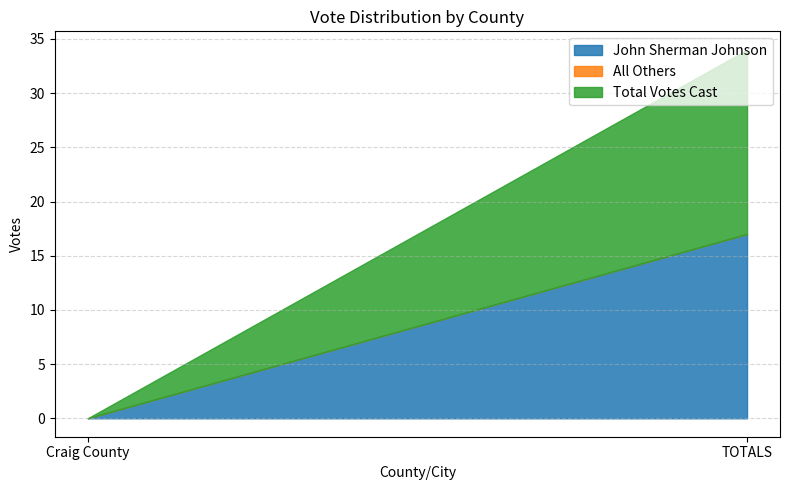

Between Craig County and TOTALS, which is larger?

TOTALS